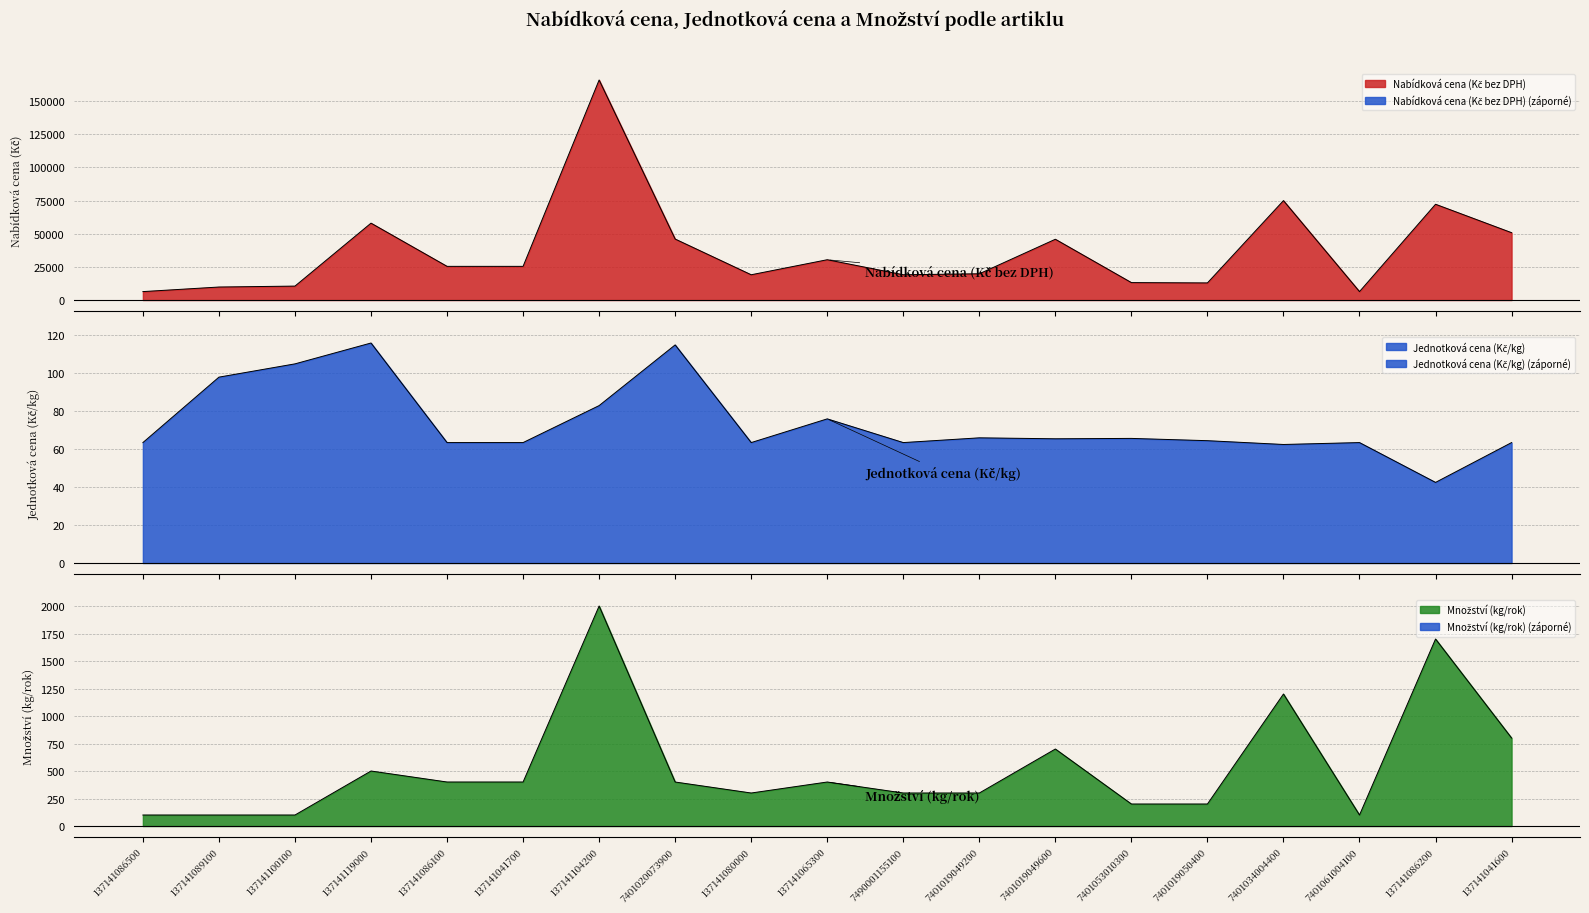

Reading right to left, what are all the values shown in this chart?

Nabídková cena (Kč bez DPH): 50800.0	72250.0	6350.0	75000.0	12900.0	13140.0	45850.0	19800.0	19050.0	30400.0	19050.0	46000.0	166000.0	25400.0	25400.0	58000.0	10500.0	9800.0	6350.0
Jednotková cena (Kč/kg): 63.5	42.5	63.5	62.5	64.5	65.7	65.5	66.0	63.5	76.0	63.5	115.0	83.0	63.5	63.5	116.0	105.0	98.0	63.5
Množství (kg/rok): 800.0	1700.0	100.0	1200.0	200.0	200.0	700.0	300.0	300.0	400.0	300.0	400.0	2000.0	400.0	400.0	500.0	100.0	100.0	100.0